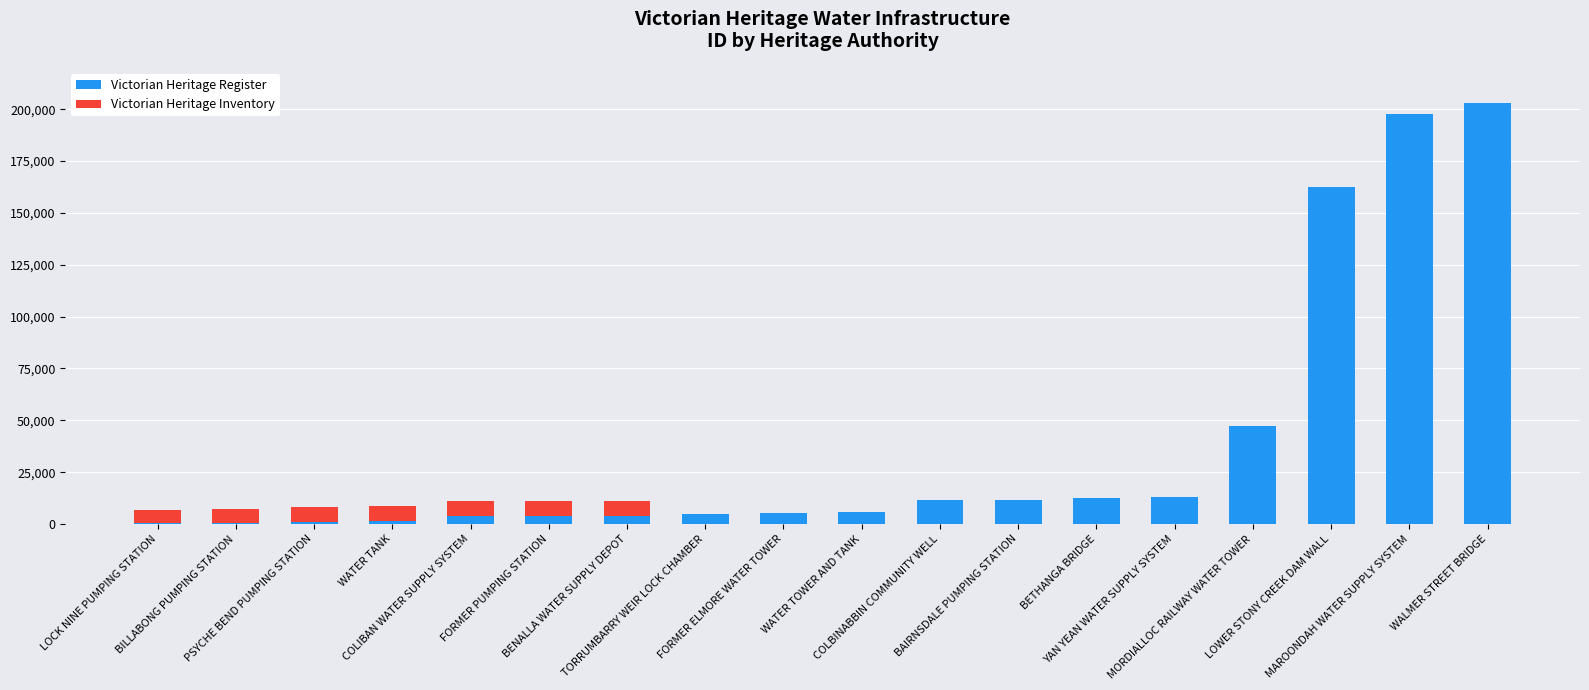

What is the sum of all Victorian Heritage Register values?

688710